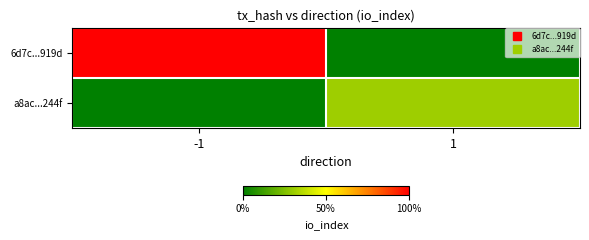

What is the total value across all series at 1?

26